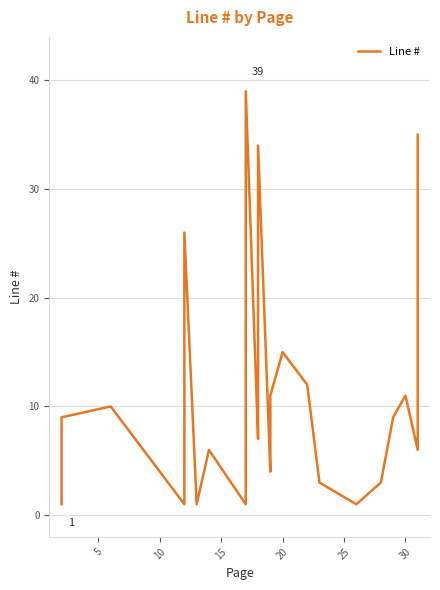

What is the value of the 29th point from the left?

1